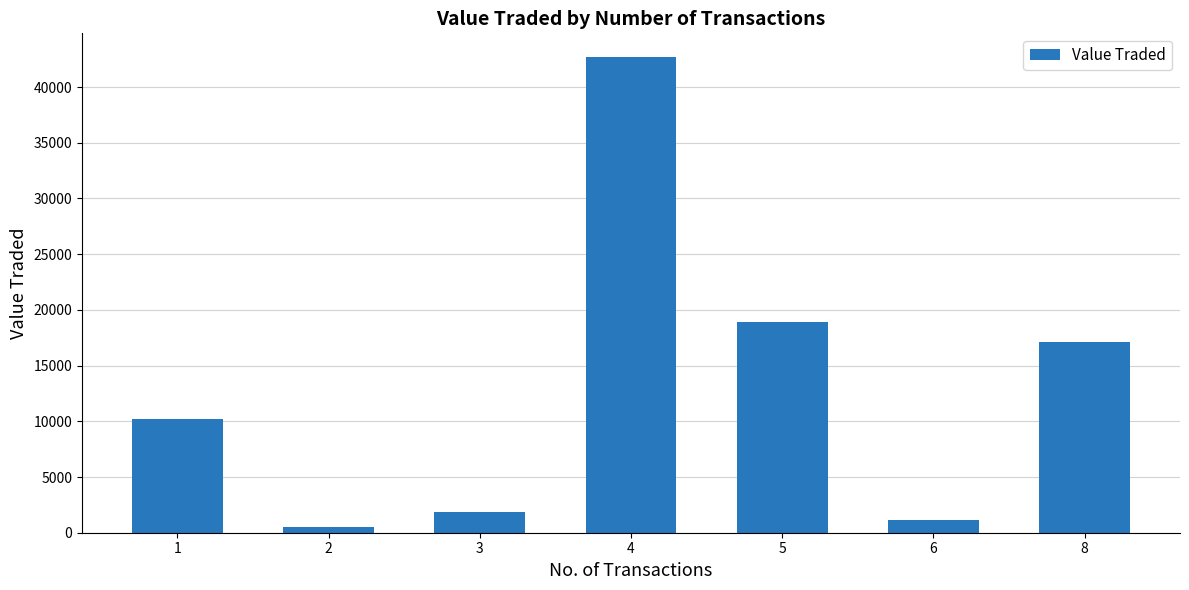

What value does the data have at 6?

1153